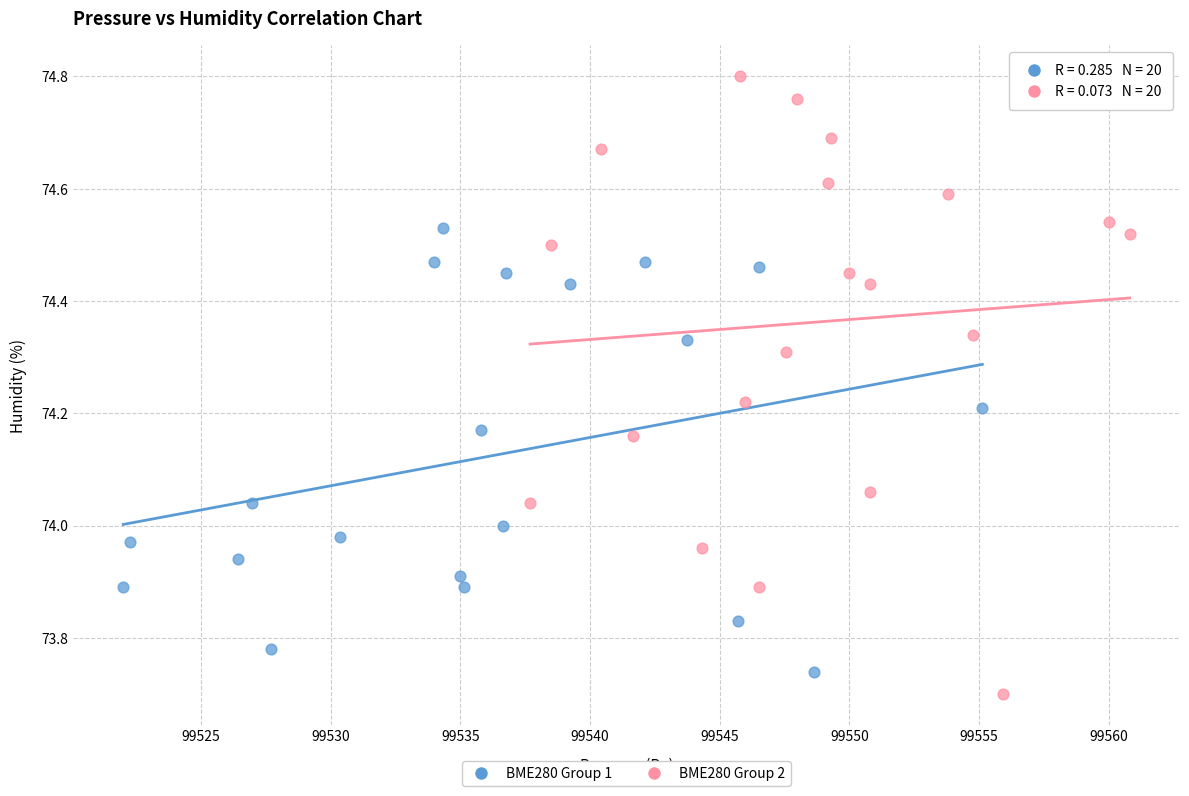

Which series reaches the minimum Y coordinate?

BME280 Group 2